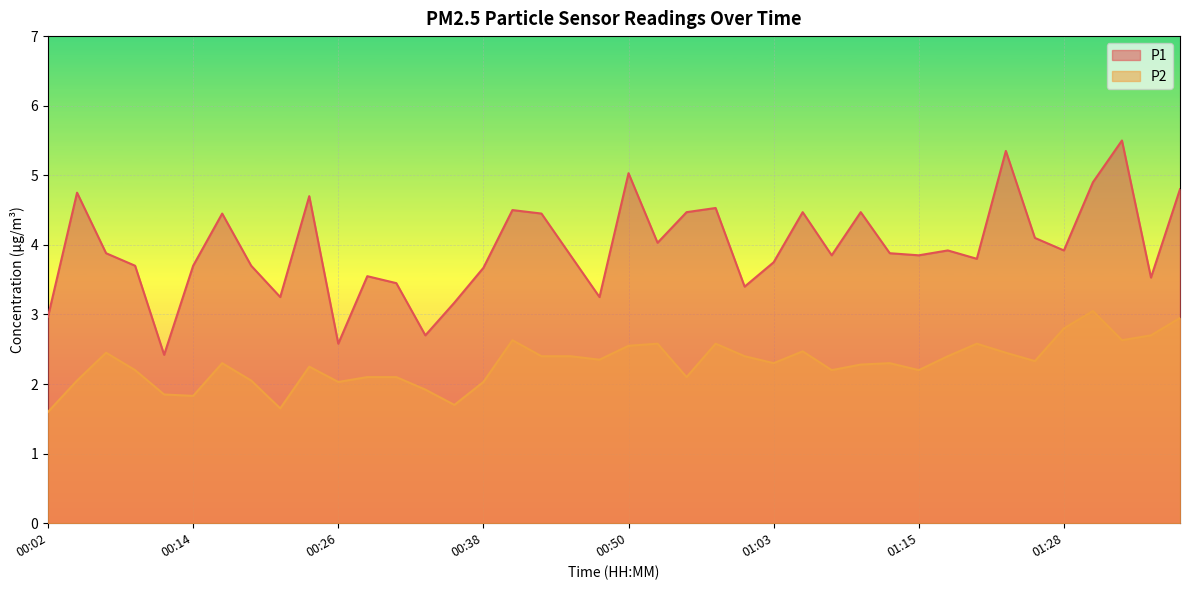

True or false: P1 and P2 intersect in this chart.

False